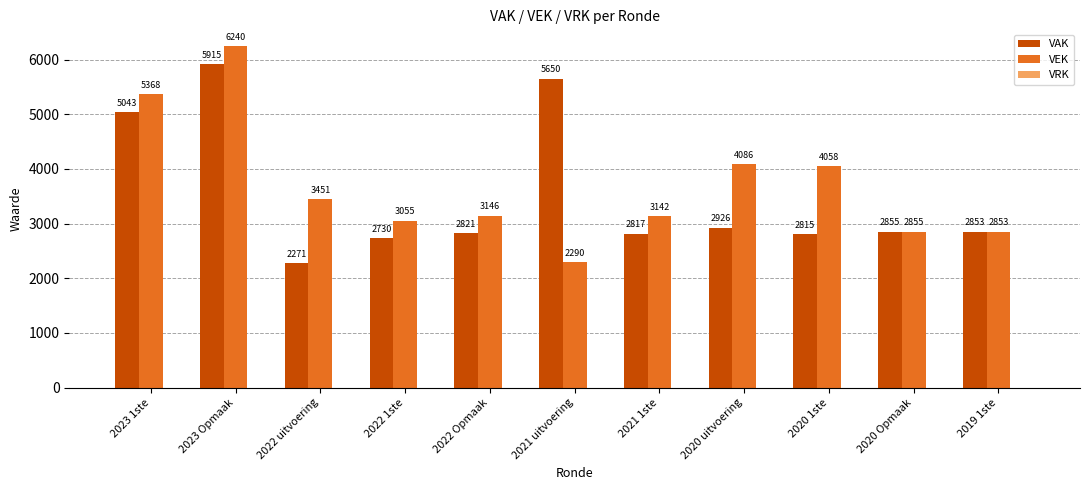

How many values in the VEK series are below 3146?

5